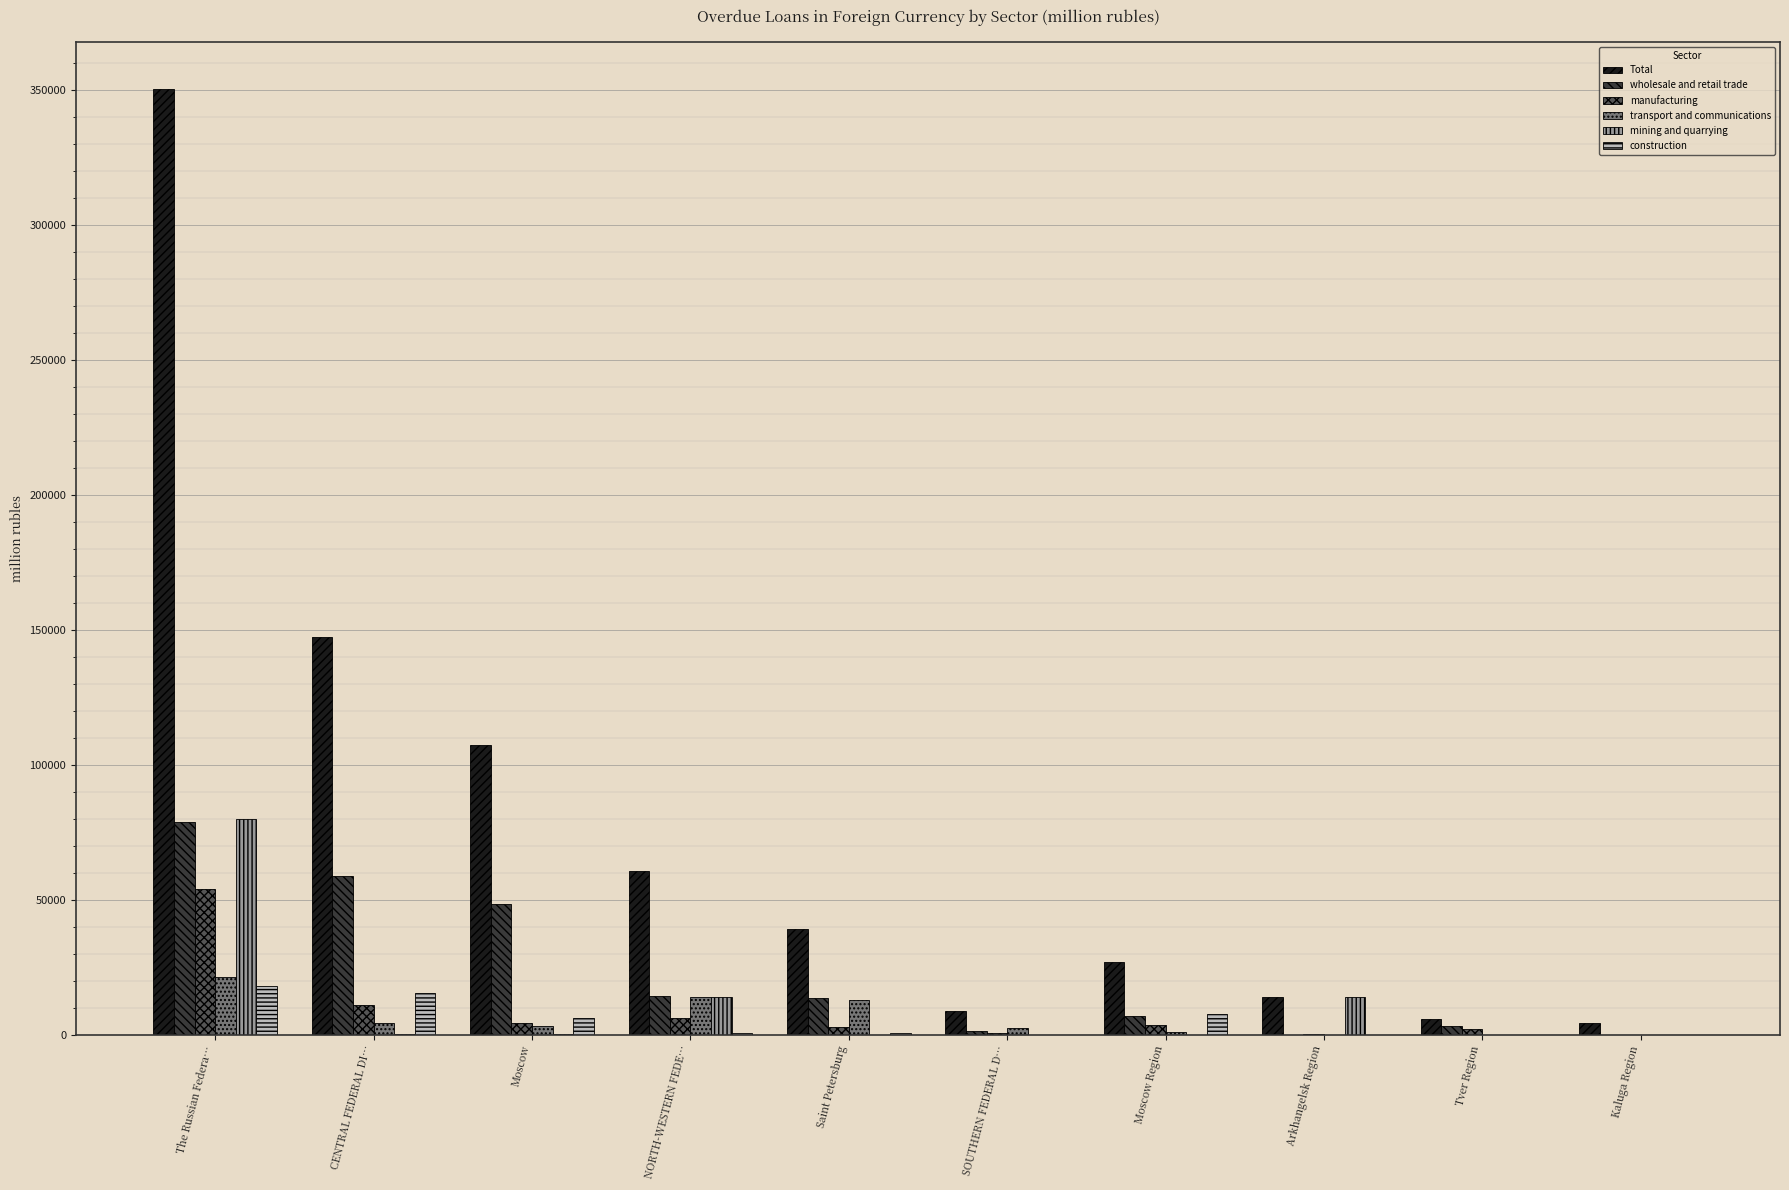

Which series changed the most between CENTRAL FEDERAL DI… and Saint Petersburg?

Total